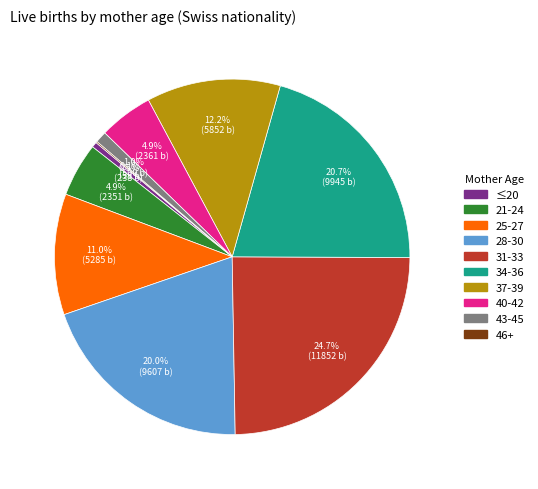

Is there a majority slice in this chart?

No